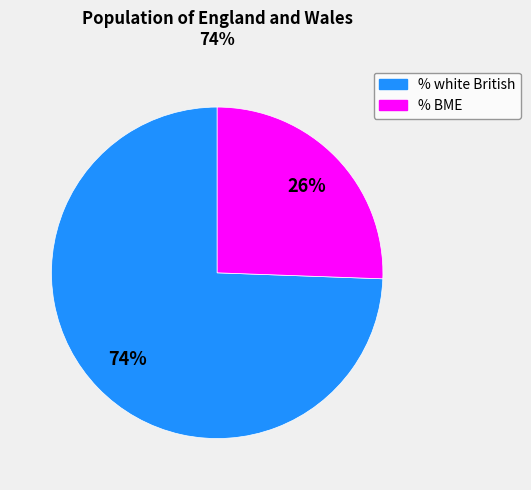

Is there any slice that represents more than half of the pie?

Yes